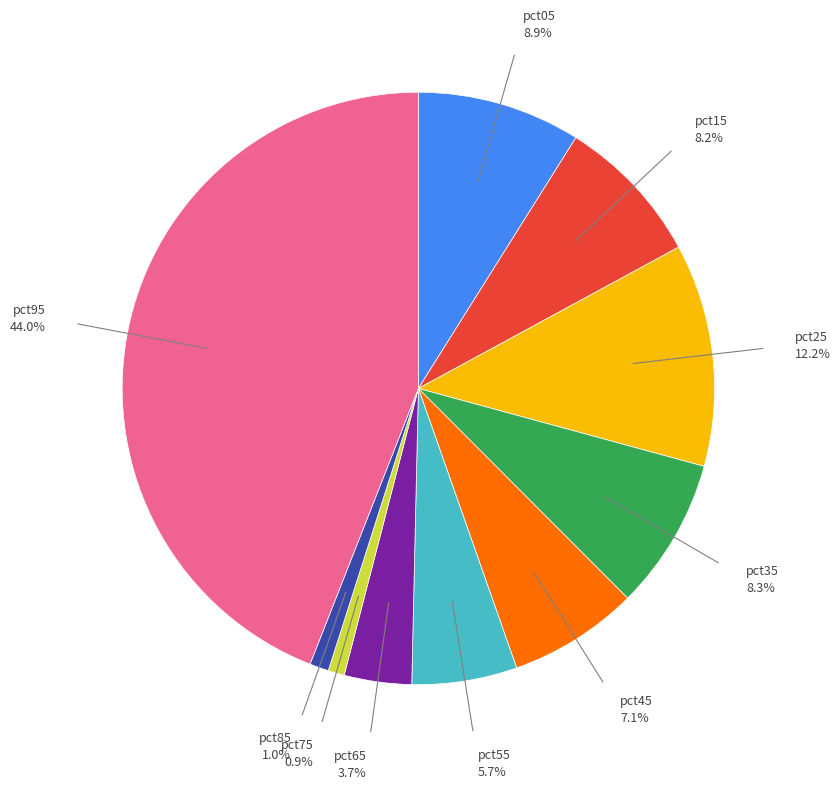

Does any single category account for the majority?

No